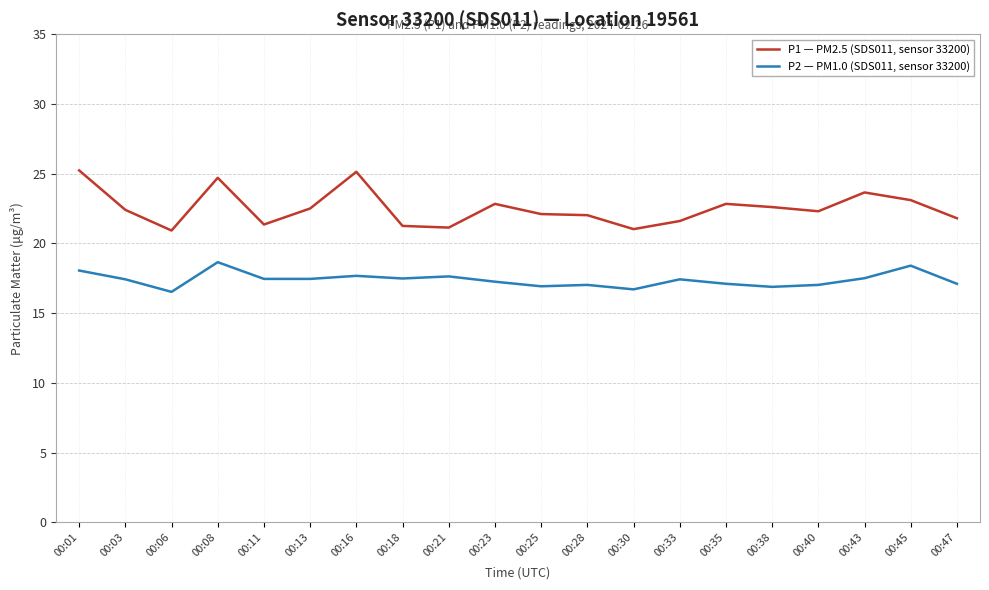

The value of P1 — PM2.5 (SDS011, sensor 33200) at 00:25 is 14.0. True or false?

False